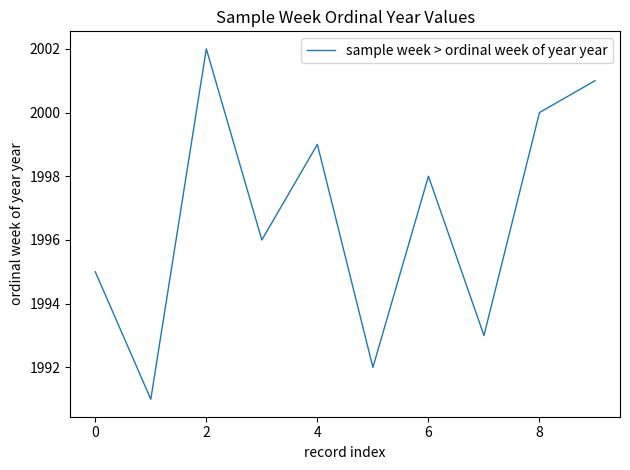

What is the maximum value shown in the chart?

2002